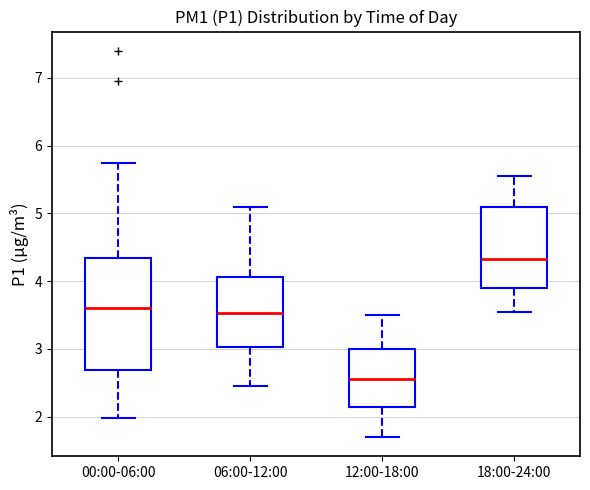

Reading left to right, read every box against the y-axis: the position of its median line, the range the box covers, and the ends of its whiskers. The values are not printed on the chart, so give them approximately, as read against the axis.

00:00-06:00: median 3.6, box 2.7 to 4.3, whiskers 2.0 to 5.8
06:00-12:00: median 3.5, box 3.0 to 4.1, whiskers 2.5 to 5.1
12:00-18:00: median 2.6, box 2.1 to 3.0, whiskers 1.7 to 3.5
18:00-24:00: median 4.3, box 3.9 to 5.1, whiskers 3.6 to 5.6